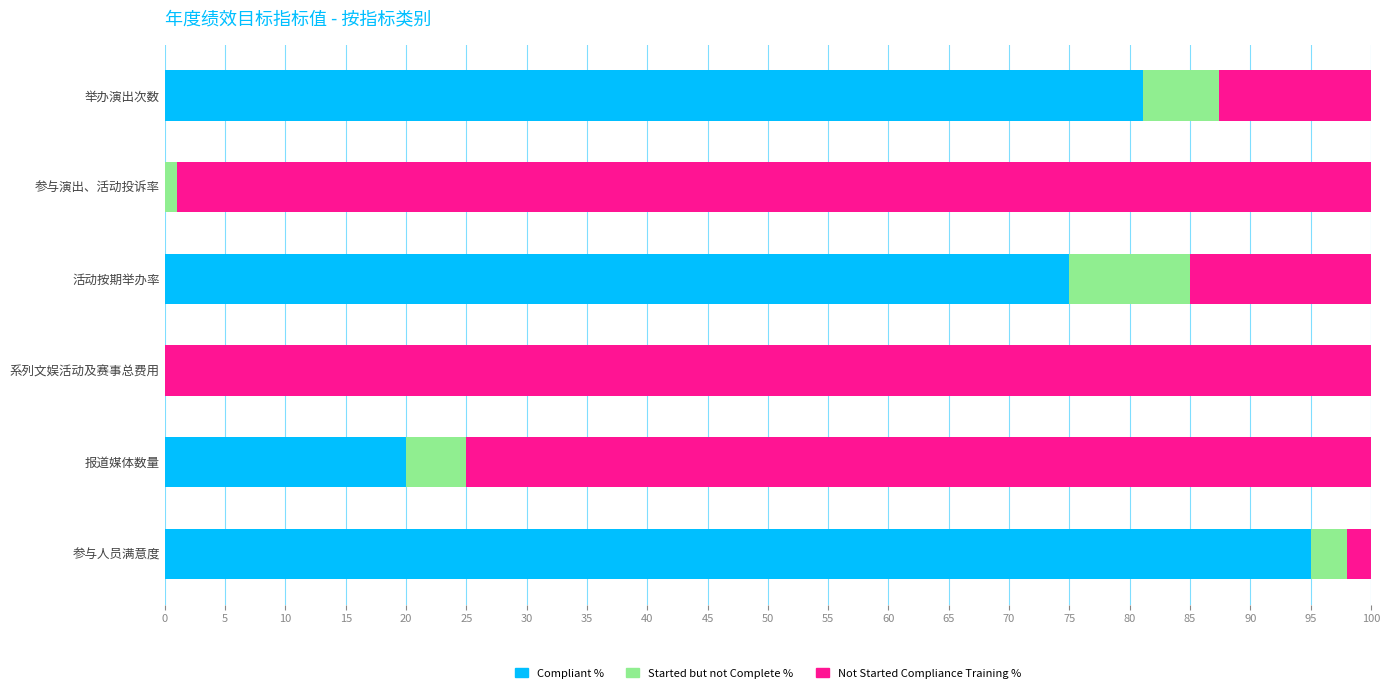

At which label does Compliant % reach its peak?

参与人员满意度